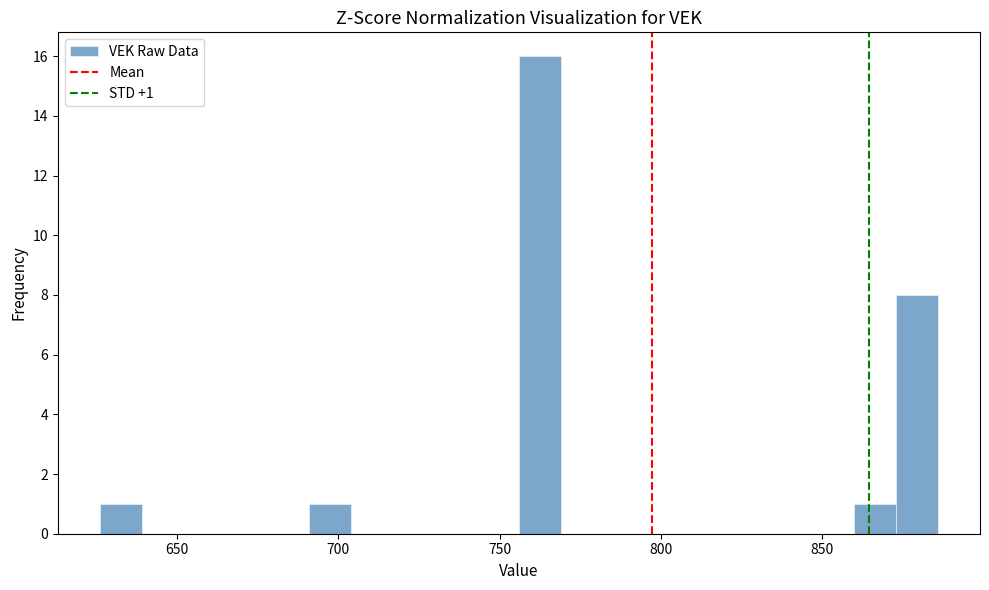

Read against the x-axis, roughly where is the centre of the tallest bar?

765